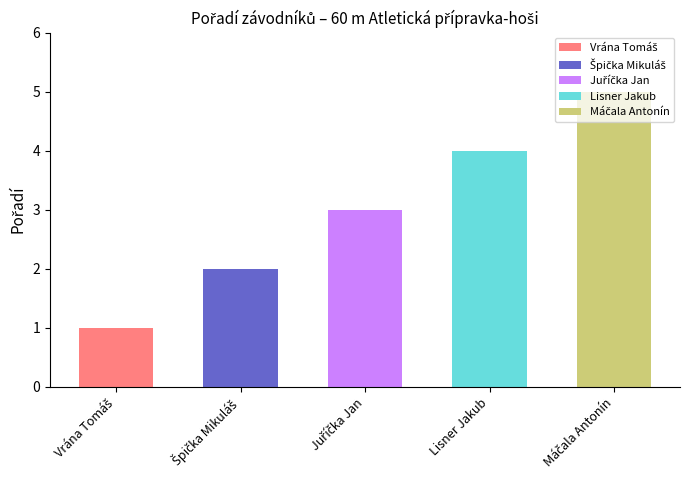

Reading left to right, extract all data points from this chart.

Vrána Tomáš=1	Špička Mikuláš=2	Juříčka Jan=3	Lisner Jakub=4	Máčala Antonín=5